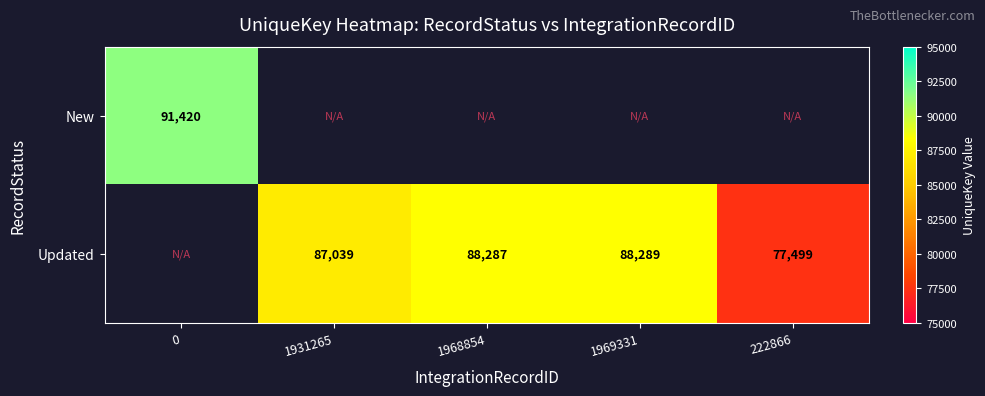

The Updated series shows 50828 at 1969331. True or false?

False